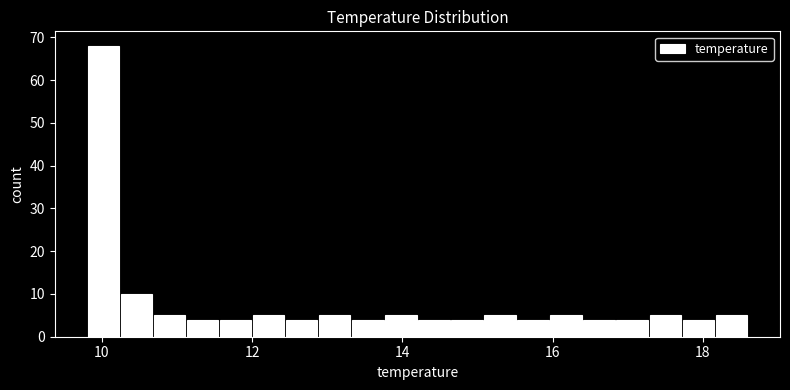

Around what value on the x-axis is the tallest bar? Give the approximate position of its centre, as read against the axis.

10.0